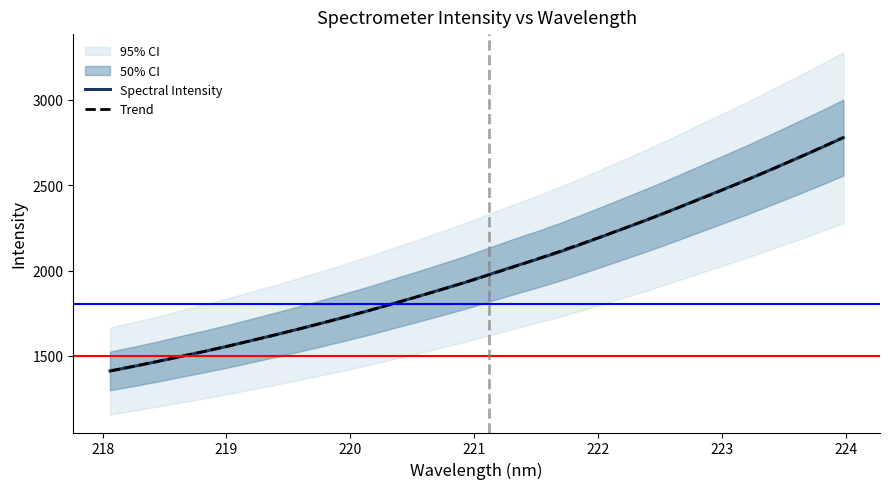

What is the minimum value for Trend?

1412.0